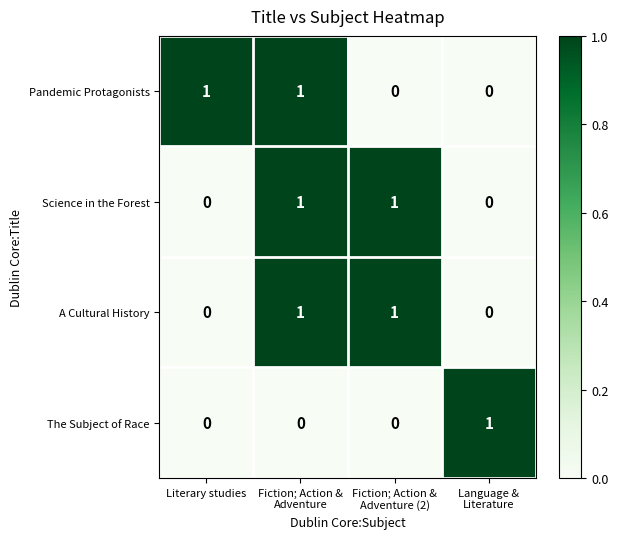

Count the A Cultural History values in the range 0 to 1.

4